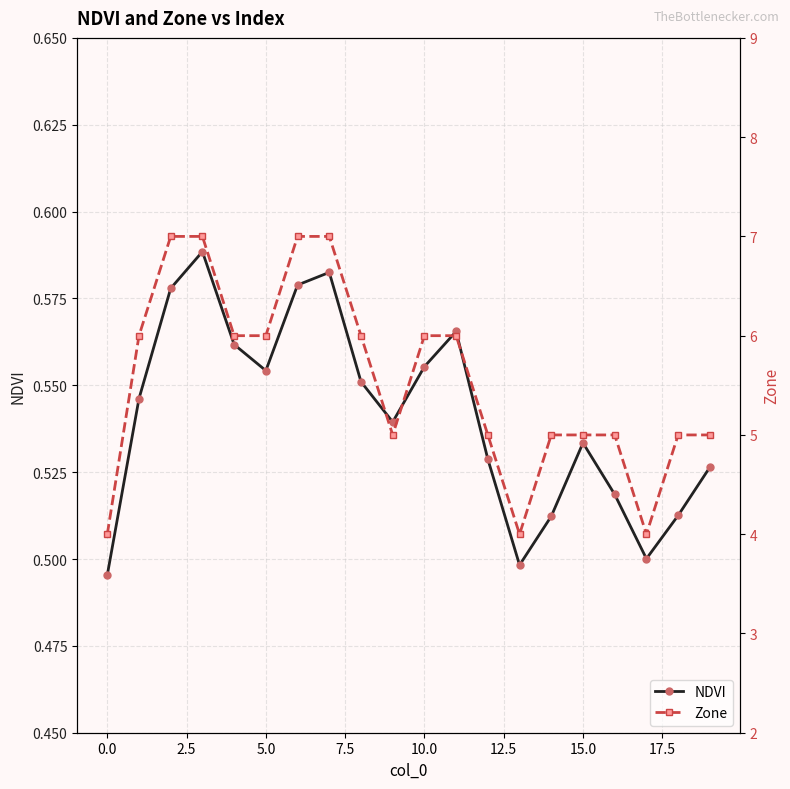

True or false: NDVI has more than 2 interior local peaks.

True